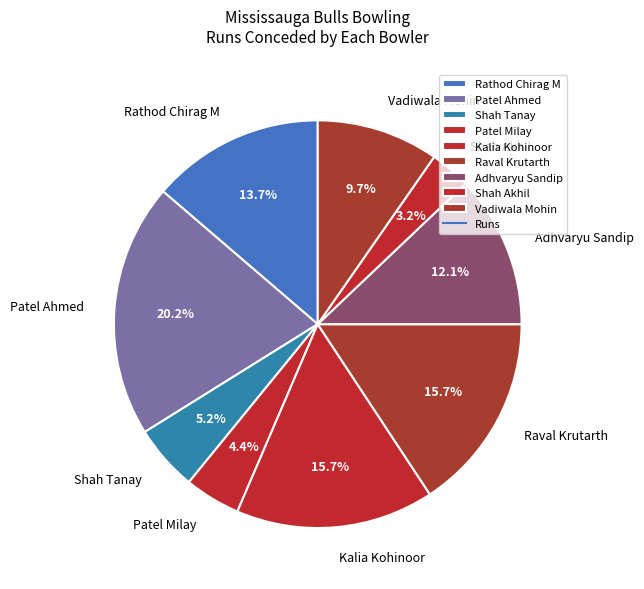

Does Patel Ahmed account for over 50% of the chart?

No